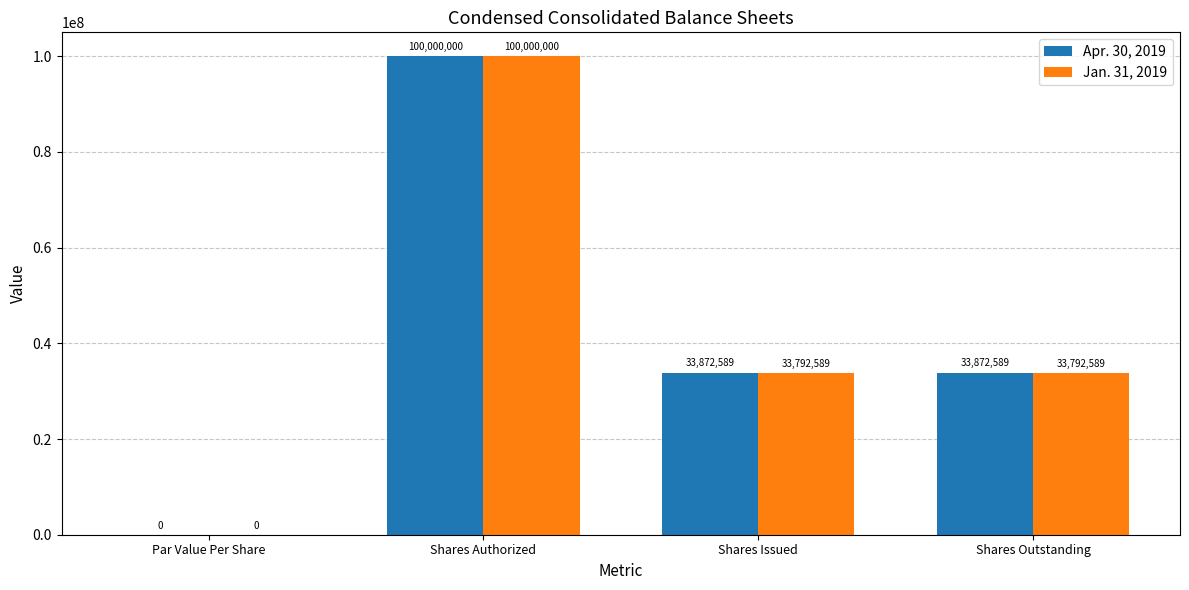

What is the sum of the Apr. 30, 2019 values at Shares Issued and Shares Outstanding?

67745178